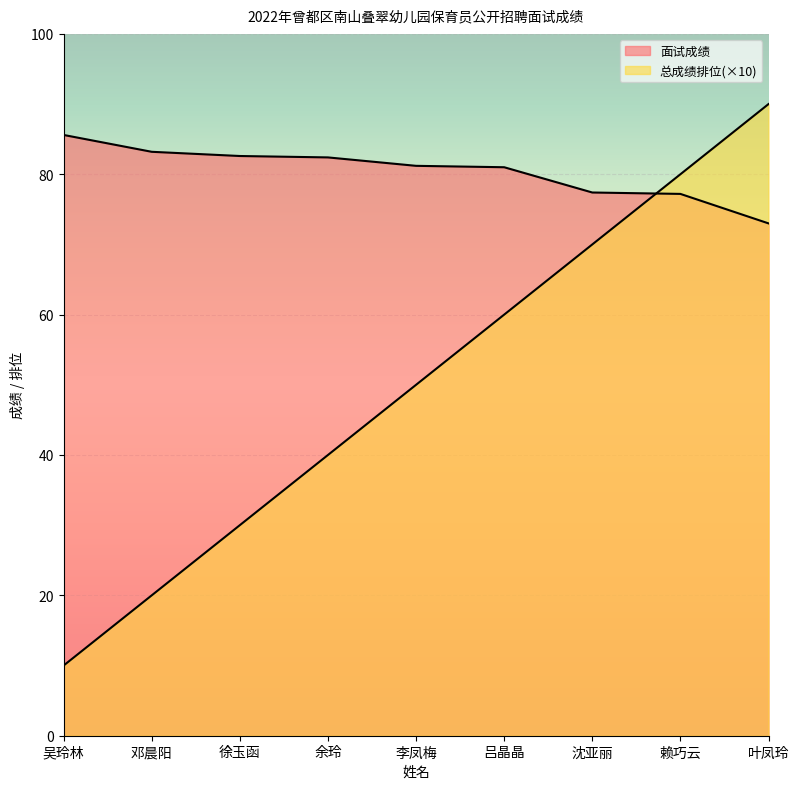

What is the label of the 7th point from the right?

徐玉函